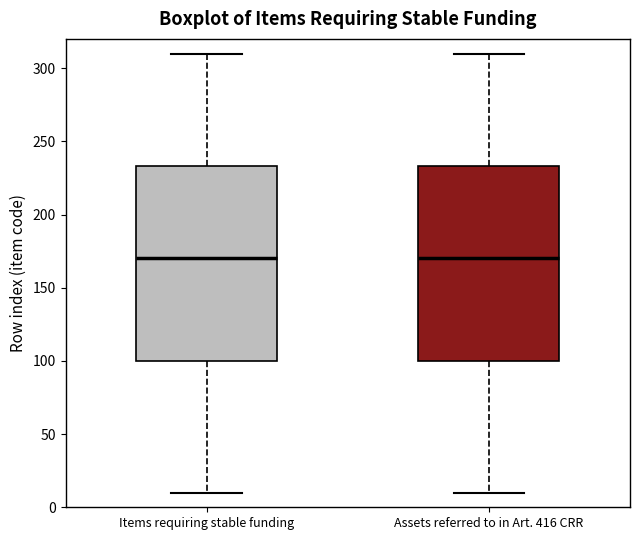

Where does the upper whisker of the box for Items requiring stable funding end on the y-axis? The values are not printed on the chart, so give them approximately, as read against the axis.

310